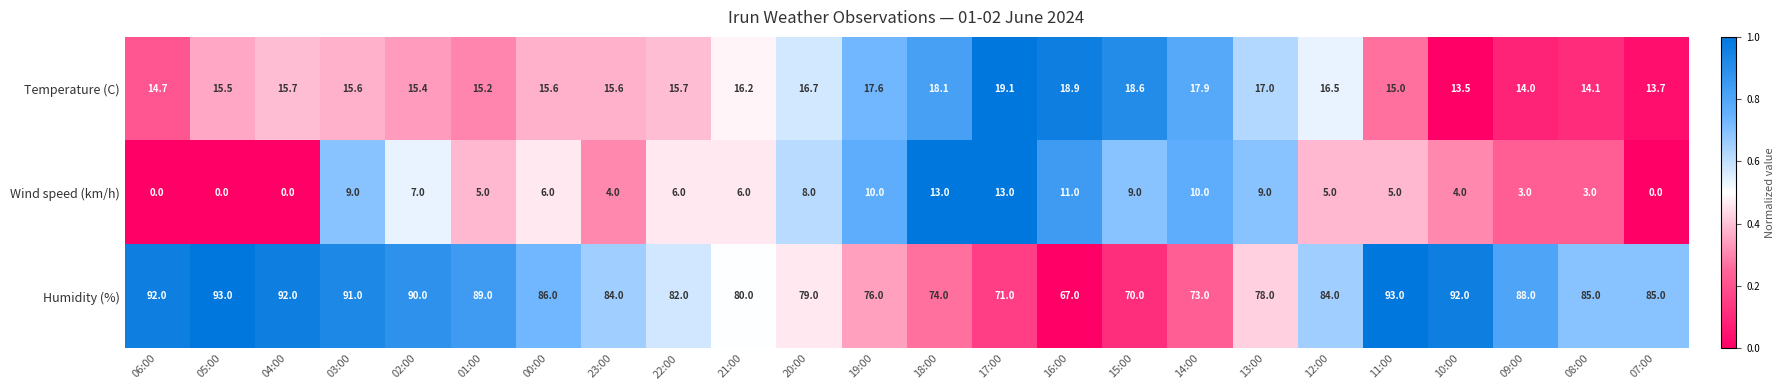

At which label is Humidity (%) closest to 80?

21:00